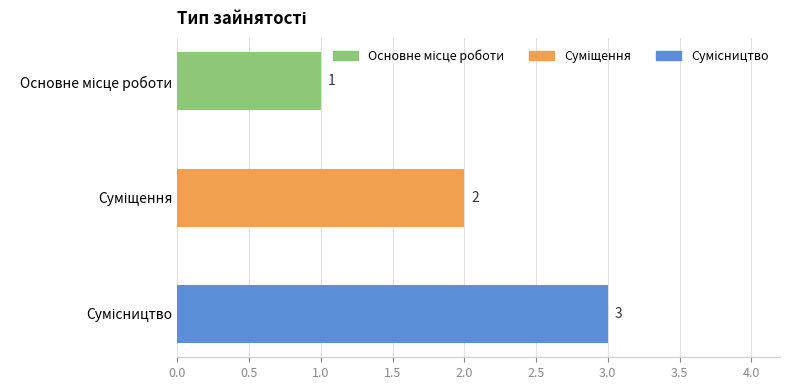

What is the sum of all values?

6